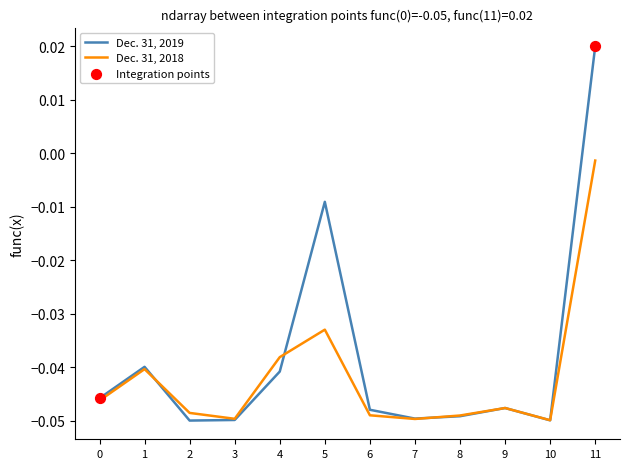

At which category is the sum across all series the highest?

11